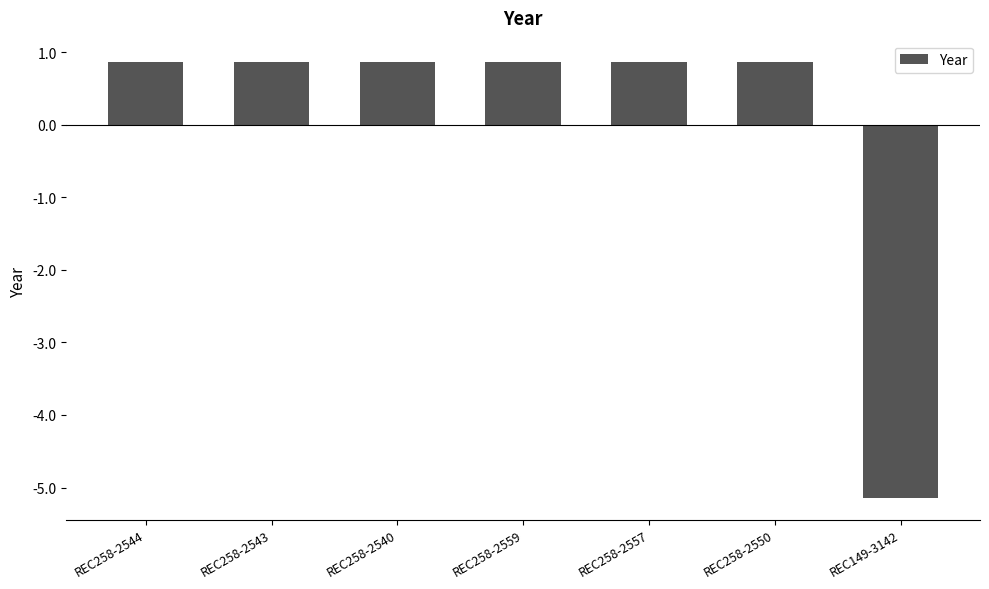

Which has a higher value, REC258-2544 or REC149-3142?

REC258-2544